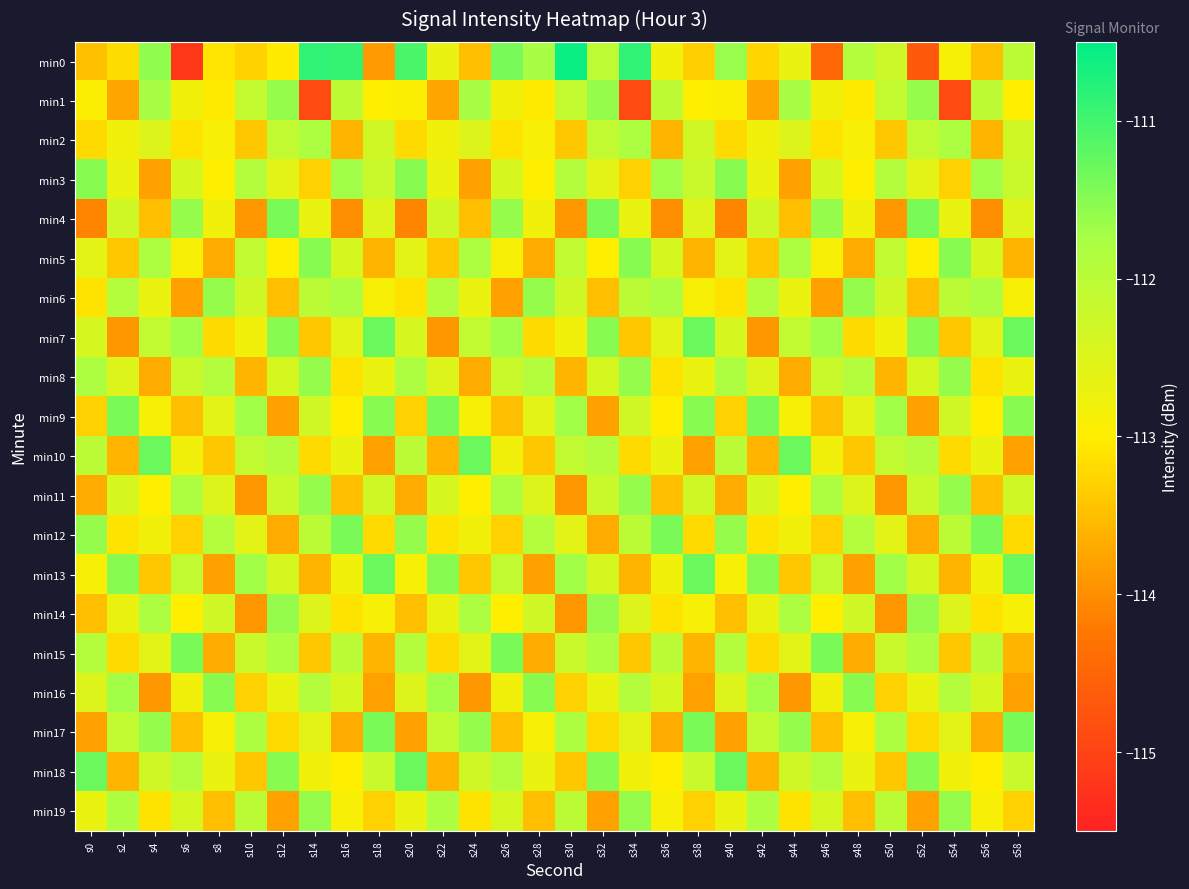

Reading left to right, extract all data points from this chart.

min0: s0=-113.5	s2=-113.2	s4=-111.6	s6=-115.2	s8=-113.1	s10=-113.3	s12=-113.0	s14=-110.9	s16=-110.9	s18=-113.9	s20=-111.1	s22=-112.7	s24=-113.5	s26=-111.4	s28=-111.7	s30=-110.6	s32=-112.0	s34=-110.9	s36=-112.8	s38=-113.3	s40=-111.6	s42=-113.2	s44=-112.7	s46=-114.5	s48=-111.9	s50=-112.3	s52=-114.7	s54=-112.9	s56=-113.5	s58=-112.0
min1: s0=-113.0	s2=-113.8	s4=-111.7	s6=-112.8	s8=-113.0	s10=-112.1	s12=-111.6	s14=-114.9	s16=-112.0	s18=-113.0	s20=-113.0	s22=-113.8	s24=-111.7	s26=-112.8	s28=-113.0	s30=-112.1	s32=-111.6	s34=-114.9	s36=-112.0	s38=-113.0	s40=-113.0	s42=-113.8	s44=-111.7	s46=-112.8	s48=-113.0	s50=-112.1	s52=-111.6	s54=-114.9	s56=-112.0	s58=-113.0
min2: s0=-113.2	s2=-112.8	s4=-112.5	s6=-113.1	s8=-112.9	s10=-113.4	s12=-112.1	s14=-111.8	s16=-113.6	s18=-112.3	s20=-113.2	s22=-112.8	s24=-112.5	s26=-113.1	s28=-112.9	s30=-113.4	s32=-112.1	s34=-111.8	s36=-113.6	s38=-112.3	s40=-113.2	s42=-112.8	s44=-112.5	s46=-113.1	s48=-112.9	s50=-113.4	s52=-112.1	s54=-111.8	s56=-113.6	s58=-112.3
min3: s0=-111.5	s2=-112.7	s4=-113.8	s6=-112.4	s8=-113.0	s10=-111.9	s12=-112.6	s14=-113.3	s16=-111.7	s18=-112.2	s20=-111.5	s22=-112.7	s24=-113.8	s26=-112.4	s28=-113.0	s30=-111.9	s32=-112.6	s34=-113.3	s36=-111.7	s38=-112.2	s40=-111.5	s42=-112.7	s44=-113.8	s46=-112.4	s48=-113.0	s50=-111.9	s52=-112.6	s54=-113.3	s56=-111.7	s58=-112.2
min4: s0=-114.1	s2=-112.3	s4=-113.5	s6=-111.6	s8=-112.8	s10=-113.9	s12=-111.4	s14=-112.7	s16=-114.0	s18=-112.5	s20=-114.1	s22=-112.3	s24=-113.5	s26=-111.6	s28=-112.8	s30=-113.9	s32=-111.4	s34=-112.7	s36=-114.0	s38=-112.5	s40=-114.1	s42=-112.3	s44=-113.5	s46=-111.6	s48=-112.8	s50=-113.9	s52=-111.4	s54=-112.7	s56=-114.0	s58=-112.5
min5: s0=-112.6	s2=-113.4	s4=-111.8	s6=-112.9	s8=-113.7	s10=-112.1	s12=-113.0	s14=-111.5	s16=-112.4	s18=-113.6	s20=-112.6	s22=-113.4	s24=-111.8	s26=-112.9	s28=-113.7	s30=-112.1	s32=-113.0	s34=-111.5	s36=-112.4	s38=-113.6	s40=-112.6	s42=-113.4	s44=-111.8	s46=-112.9	s48=-113.7	s50=-112.1	s52=-113.0	s54=-111.5	s56=-112.4	s58=-113.6
min6: s0=-113.1	s2=-111.9	s4=-112.7	s6=-113.8	s8=-111.6	s10=-112.3	s12=-113.5	s14=-112.0	s16=-111.8	s18=-112.9	s20=-113.1	s22=-111.9	s24=-112.7	s26=-113.8	s28=-111.6	s30=-112.3	s32=-113.5	s34=-112.0	s36=-111.8	s38=-112.9	s40=-113.1	s42=-111.9	s44=-112.7	s46=-113.8	s48=-111.6	s50=-112.3	s52=-113.5	s54=-112.0	s56=-111.8	s58=-112.9
min7: s0=-112.4	s2=-113.9	s4=-112.1	s6=-111.7	s8=-113.2	s10=-112.8	s12=-111.5	s14=-113.4	s16=-112.6	s18=-111.3	s20=-112.4	s22=-113.9	s24=-112.1	s26=-111.7	s28=-113.2	s30=-112.8	s32=-111.5	s34=-113.4	s36=-112.6	s38=-111.3	s40=-112.4	s42=-113.9	s44=-112.1	s46=-111.7	s48=-113.2	s50=-112.8	s52=-111.5	s54=-113.4	s56=-112.6	s58=-111.3
min8: s0=-111.8	s2=-112.5	s4=-113.7	s6=-112.2	s8=-111.9	s10=-113.6	s12=-112.4	s14=-111.6	s16=-113.1	s18=-112.7	s20=-111.8	s22=-112.5	s24=-113.7	s26=-112.2	s28=-111.9	s30=-113.6	s32=-112.4	s34=-111.6	s36=-113.1	s38=-112.7	s40=-111.8	s42=-112.5	s44=-113.7	s46=-112.2	s48=-111.9	s50=-113.6	s52=-112.4	s54=-111.6	s56=-113.1	s58=-112.7
min9: s0=-113.3	s2=-111.4	s4=-112.9	s6=-113.5	s8=-112.6	s10=-111.7	s12=-113.8	s14=-112.3	s16=-113.0	s18=-111.5	s20=-113.3	s22=-111.4	s24=-112.9	s26=-113.5	s28=-112.6	s30=-111.7	s32=-113.8	s34=-112.3	s36=-113.0	s38=-111.5	s40=-113.3	s42=-111.4	s44=-112.9	s46=-113.5	s48=-112.6	s50=-111.7	s52=-113.8	s54=-112.3	s56=-113.0	s58=-111.5
min10: s0=-112.0	s2=-113.6	s4=-111.3	s6=-112.8	s8=-113.4	s10=-112.1	s12=-111.9	s14=-113.2	s16=-112.7	s18=-113.8	s20=-112.0	s22=-113.6	s24=-111.3	s26=-112.8	s28=-113.4	s30=-112.1	s32=-111.9	s34=-113.2	s36=-112.7	s38=-113.8	s40=-112.0	s42=-113.6	s44=-111.3	s46=-112.8	s48=-113.4	s50=-112.1	s52=-111.9	s54=-113.2	s56=-112.7	s58=-113.8
min11: s0=-113.7	s2=-112.4	s4=-113.0	s6=-111.8	s8=-112.5	s10=-113.9	s12=-112.2	s14=-111.6	s16=-113.5	s18=-112.3	s20=-113.7	s22=-112.4	s24=-113.0	s26=-111.8	s28=-112.5	s30=-113.9	s32=-112.2	s34=-111.6	s36=-113.5	s38=-112.3	s40=-113.7	s42=-112.4	s44=-113.0	s46=-111.8	s48=-112.5	s50=-113.9	s52=-112.2	s54=-111.6	s56=-113.5	s58=-112.3
min12: s0=-111.6	s2=-113.1	s4=-112.8	s6=-113.3	s8=-111.9	s10=-112.6	s12=-113.7	s14=-112.0	s16=-111.4	s18=-113.2	s20=-111.6	s22=-113.1	s24=-112.8	s26=-113.3	s28=-111.9	s30=-112.6	s32=-113.7	s34=-112.0	s36=-111.4	s38=-113.2	s40=-111.6	s42=-113.1	s44=-112.8	s46=-113.3	s48=-111.9	s50=-112.6	s52=-113.7	s54=-112.0	s56=-111.4	s58=-113.2
min13: s0=-112.9	s2=-111.5	s4=-113.4	s6=-112.1	s8=-113.8	s10=-111.7	s12=-112.4	s14=-113.6	s16=-112.8	s18=-111.3	s20=-112.9	s22=-111.5	s24=-113.4	s26=-112.1	s28=-113.8	s30=-111.7	s32=-112.4	s34=-113.6	s36=-112.8	s38=-111.3	s40=-112.9	s42=-111.5	s44=-113.4	s46=-112.1	s48=-113.8	s50=-111.7	s52=-112.4	s54=-113.6	s56=-112.8	s58=-111.3
min14: s0=-113.5	s2=-112.7	s4=-111.8	s6=-113.0	s8=-112.3	s10=-113.9	s12=-111.6	s14=-112.5	s16=-113.1	s18=-112.9	s20=-113.5	s22=-112.7	s24=-111.8	s26=-113.0	s28=-112.3	s30=-113.9	s32=-111.6	s34=-112.5	s36=-113.1	s38=-112.9	s40=-113.5	s42=-112.7	s44=-111.8	s46=-113.0	s48=-112.3	s50=-113.9	s52=-111.6	s54=-112.5	s56=-113.1	s58=-112.9
min15: s0=-111.9	s2=-113.2	s4=-112.6	s6=-111.4	s8=-113.7	s10=-112.2	s12=-111.8	s14=-113.4	s16=-112.0	s18=-113.6	s20=-111.9	s22=-113.2	s24=-112.6	s26=-111.4	s28=-113.7	s30=-112.2	s32=-111.8	s34=-113.4	s36=-112.0	s38=-113.6	s40=-111.9	s42=-113.2	s44=-112.6	s46=-111.4	s48=-113.7	s50=-112.2	s52=-111.8	s54=-113.4	s56=-112.0	s58=-113.6
min16: s0=-112.5	s2=-111.7	s4=-113.9	s6=-112.8	s8=-111.5	s10=-113.3	s12=-112.7	s14=-111.9	s16=-112.4	s18=-113.8	s20=-112.5	s22=-111.7	s24=-113.9	s26=-112.8	s28=-111.5	s30=-113.3	s32=-112.7	s34=-111.9	s36=-112.4	s38=-113.8	s40=-112.5	s42=-111.7	s44=-113.9	s46=-112.8	s48=-111.5	s50=-113.3	s52=-112.7	s54=-111.9	s56=-112.4	s58=-113.8
min17: s0=-113.8	s2=-112.1	s4=-111.6	s6=-113.5	s8=-112.9	s10=-111.8	s12=-113.2	s14=-112.6	s16=-113.7	s18=-111.4	s20=-113.8	s22=-112.1	s24=-111.6	s26=-113.5	s28=-112.9	s30=-111.8	s32=-113.2	s34=-112.6	s36=-113.7	s38=-111.4	s40=-113.8	s42=-112.1	s44=-111.6	s46=-113.5	s48=-112.9	s50=-111.8	s52=-113.2	s54=-112.6	s56=-113.7	s58=-111.4
min18: s0=-111.3	s2=-113.6	s4=-112.3	s6=-111.9	s8=-112.7	s10=-113.4	s12=-111.5	s14=-112.8	s16=-113.0	s18=-112.2	s20=-111.3	s22=-113.6	s24=-112.3	s26=-111.9	s28=-112.7	s30=-113.4	s32=-111.5	s34=-112.8	s36=-113.0	s38=-112.2	s40=-111.3	s42=-113.6	s44=-112.3	s46=-111.9	s48=-112.7	s50=-113.4	s52=-111.5	s54=-112.8	s56=-113.0	s58=-112.2
min19: s0=-112.7	s2=-111.8	s4=-113.1	s6=-112.4	s8=-113.5	s10=-112.0	s12=-113.8	s14=-111.6	s16=-112.9	s18=-113.3	s20=-112.7	s22=-111.8	s24=-113.1	s26=-112.4	s28=-113.5	s30=-112.0	s32=-113.8	s34=-111.6	s36=-112.9	s38=-113.3	s40=-112.7	s42=-111.8	s44=-113.1	s46=-112.4	s48=-113.5	s50=-112.0	s52=-113.8	s54=-111.6	s56=-112.9	s58=-113.3